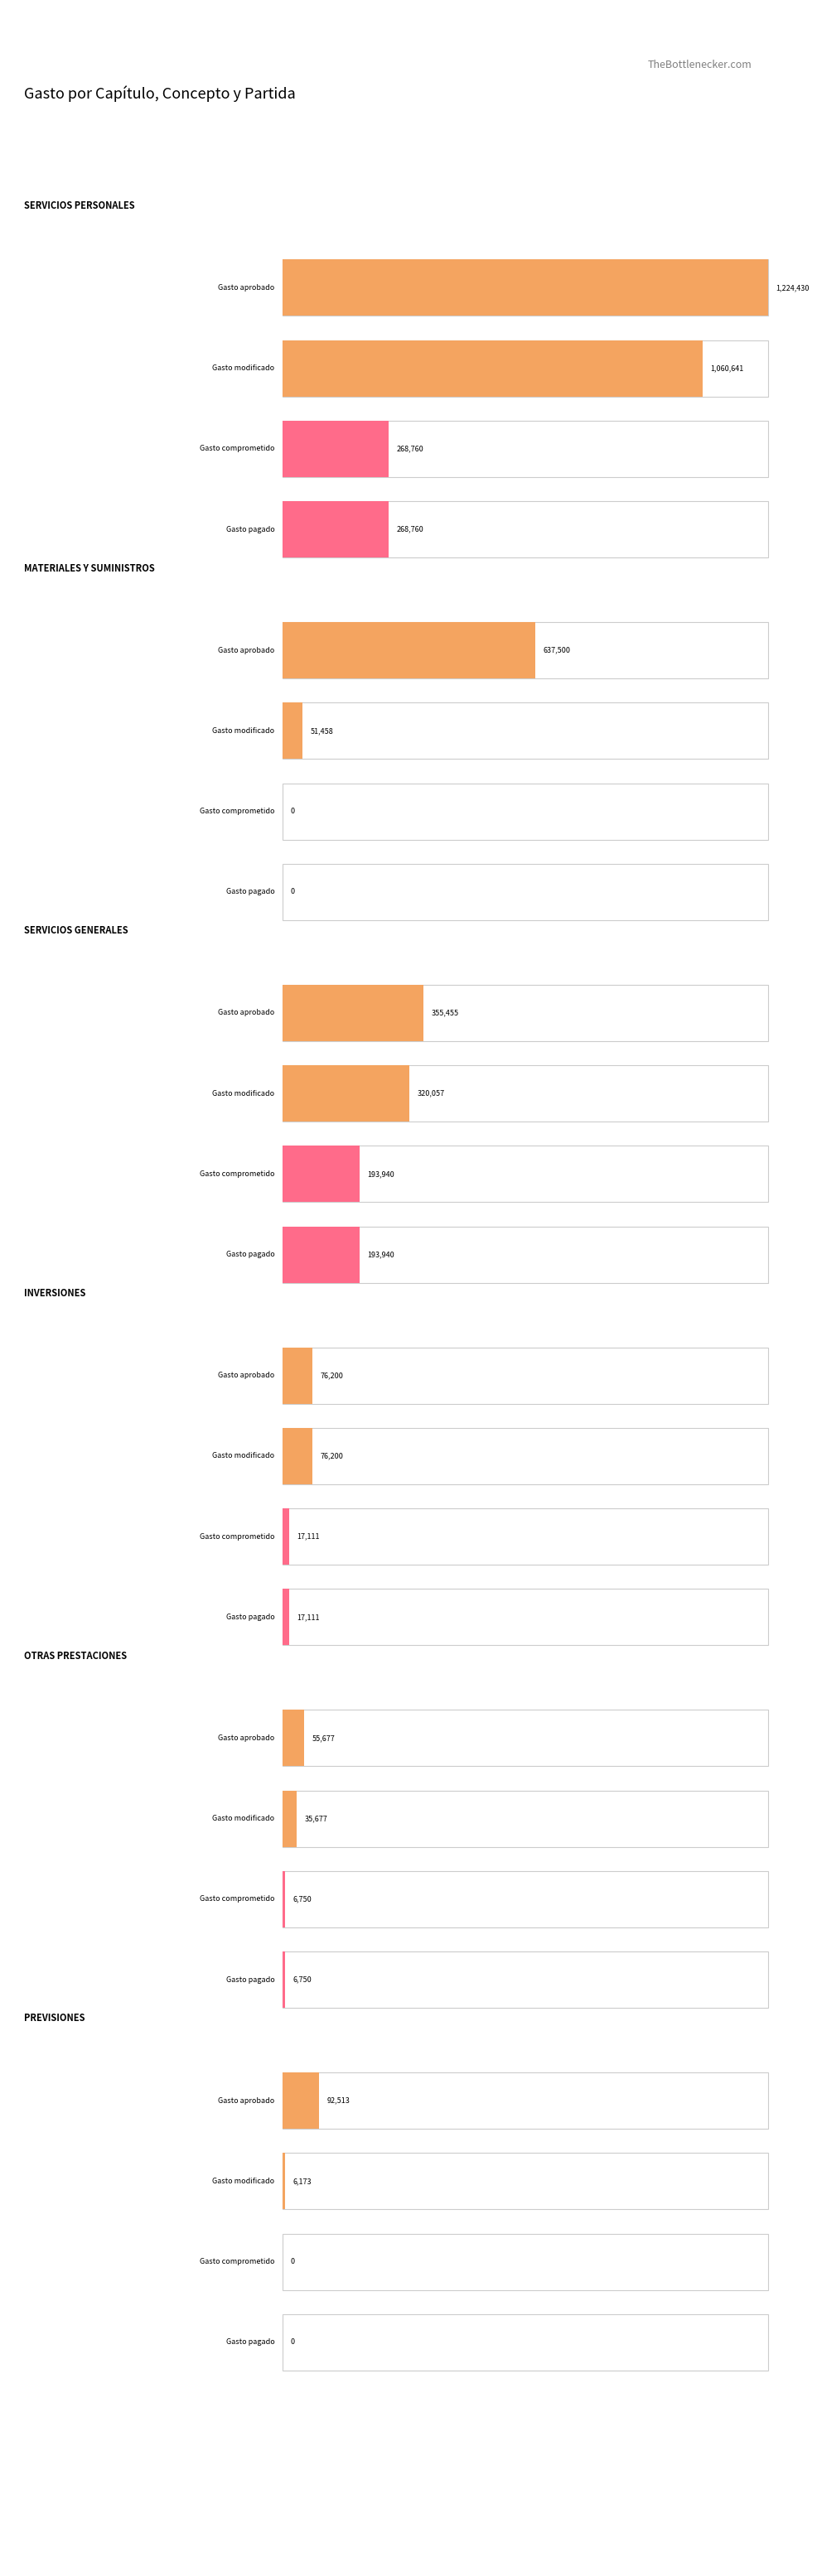

Which series changed the most between INVERSIONES and PREVISIONES?

Gasto modificado